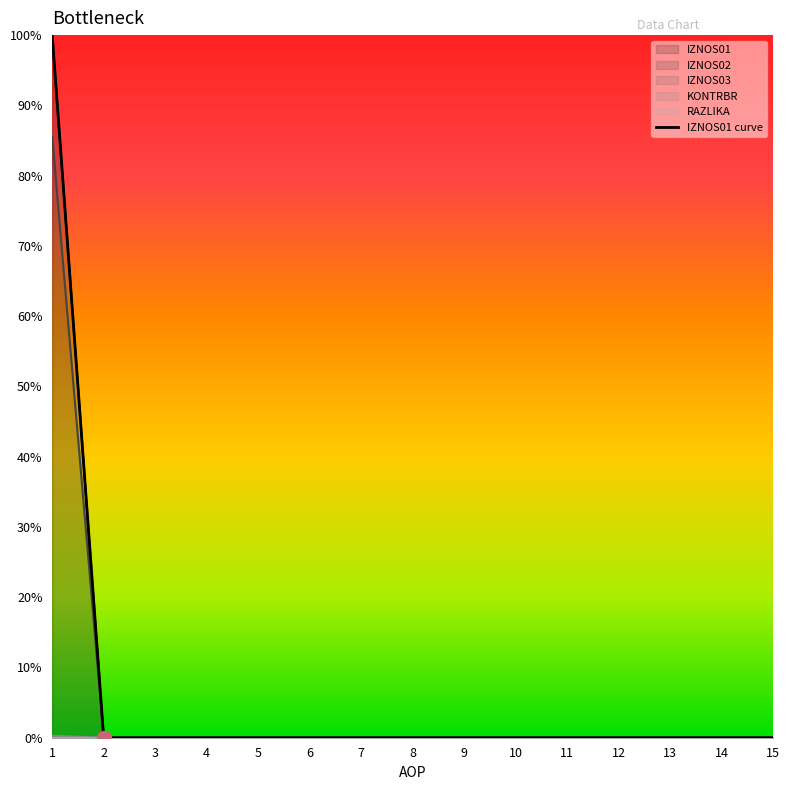

The chart shows a value of 0 at 2. True or false?

True